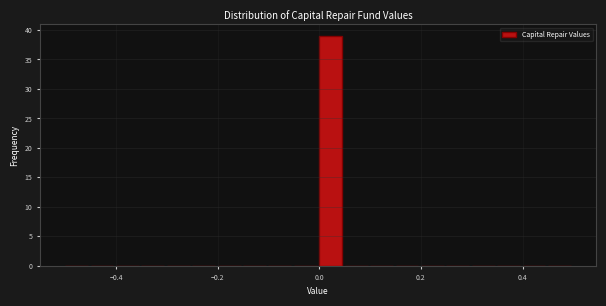

Read against the x-axis, roughly where is the centre of the tallest bar?

0.02